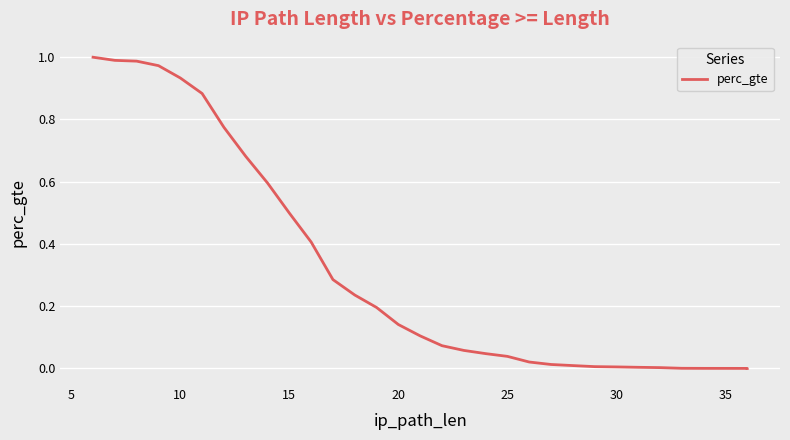

True or false: the data has more than 1 interior local peaks.

False